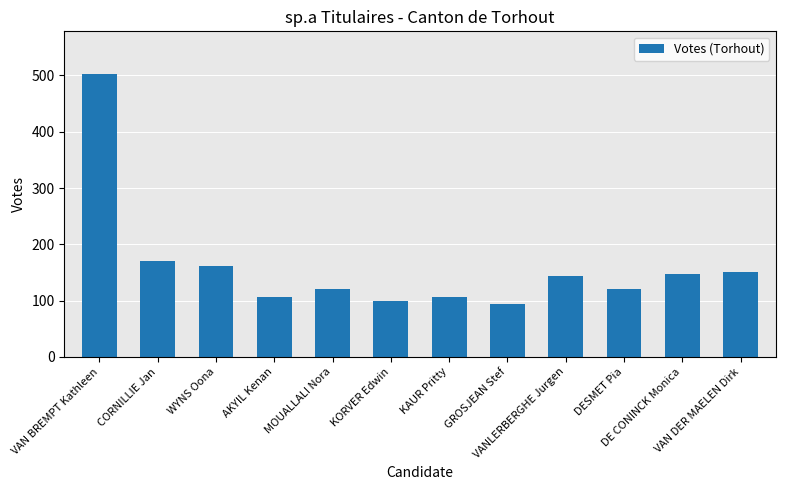

What is the value of the 11th bar from the left?

148